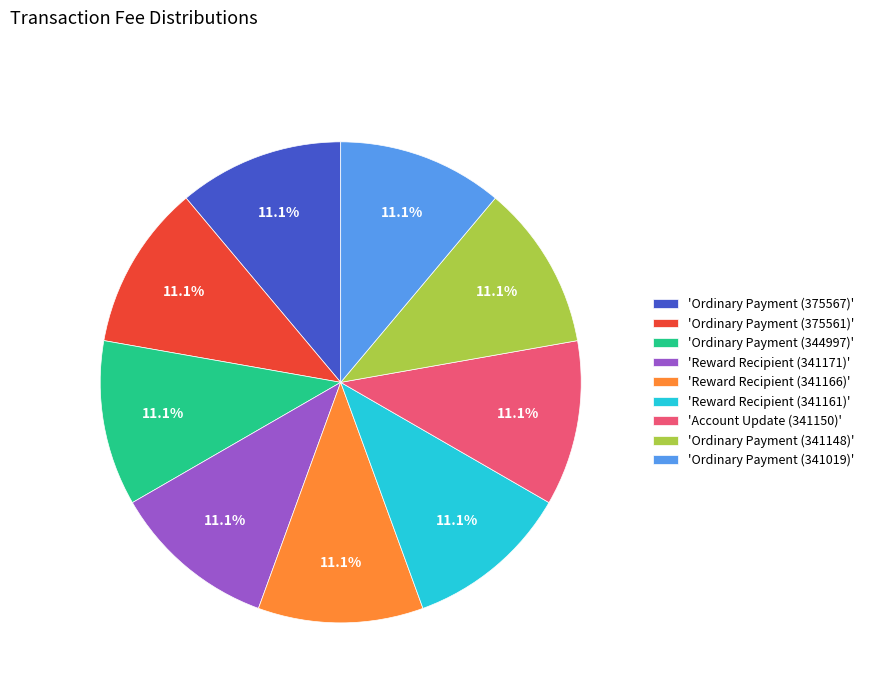

Is there a majority slice in this chart?

No